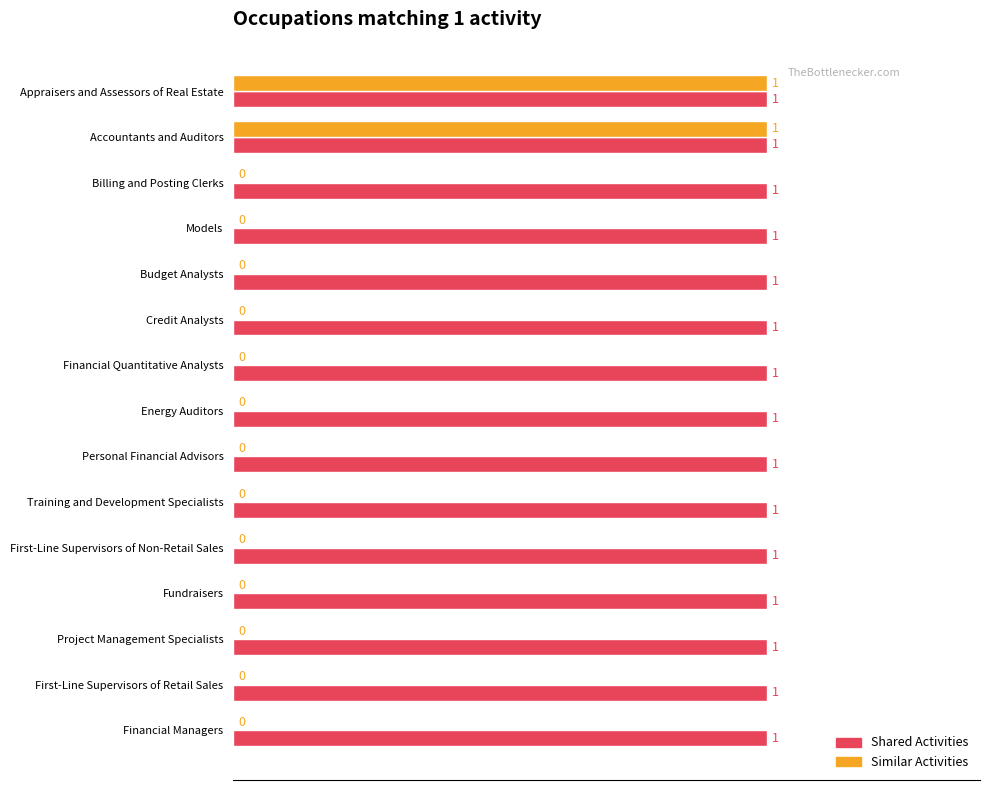

Which series has the largest total across all categories?

Shared Activities